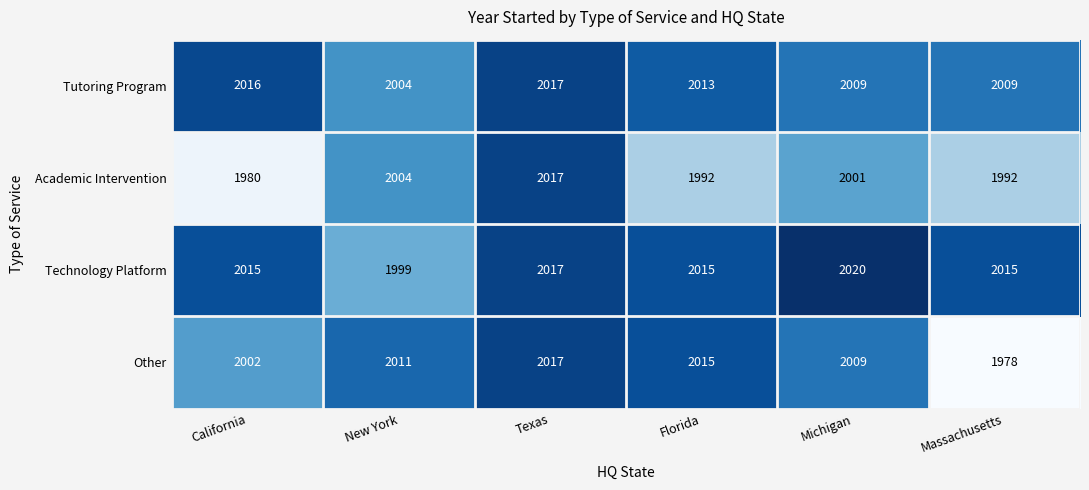

What is the minimum value shown in the chart?

1978